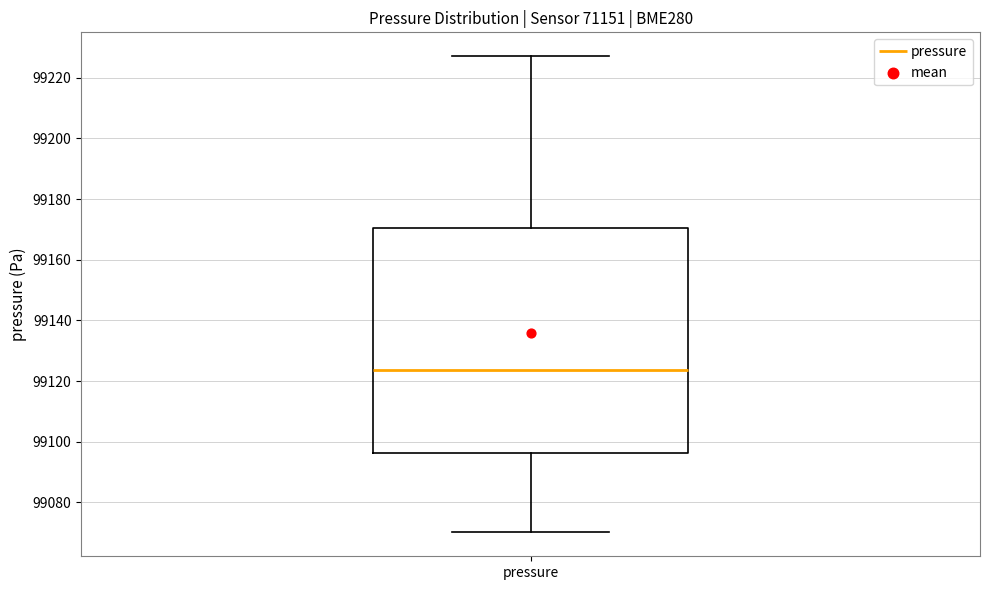

Transcribe this box plot: give where the median line is, the range the box spans, and where the two whiskers end, as read against the y-axis. The values are not printed on the chart, so give them approximately, as read against the axis.

median 99124, box 99096 to 99170, whiskers 99070 to 99228